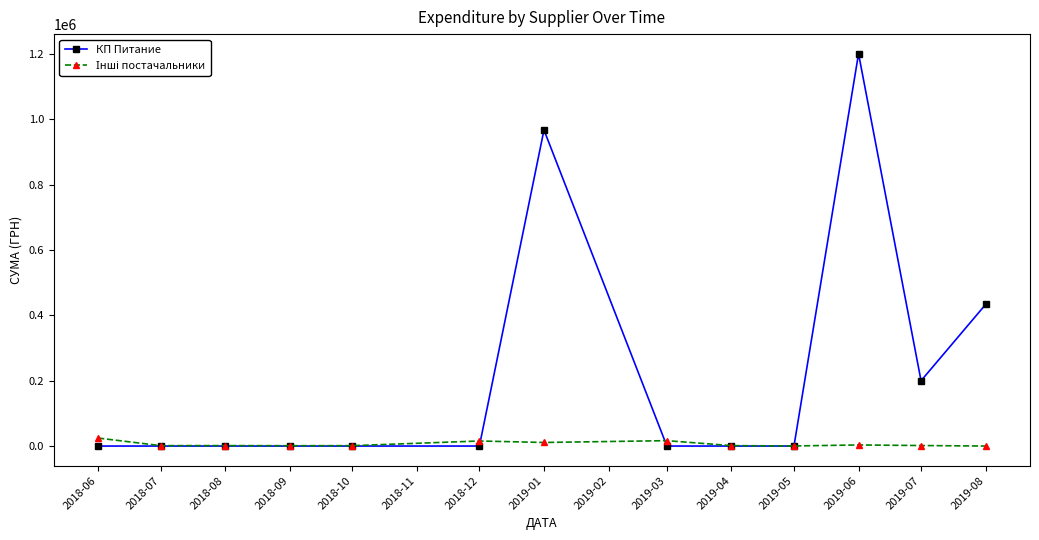

How many lines are shown in the chart?

2